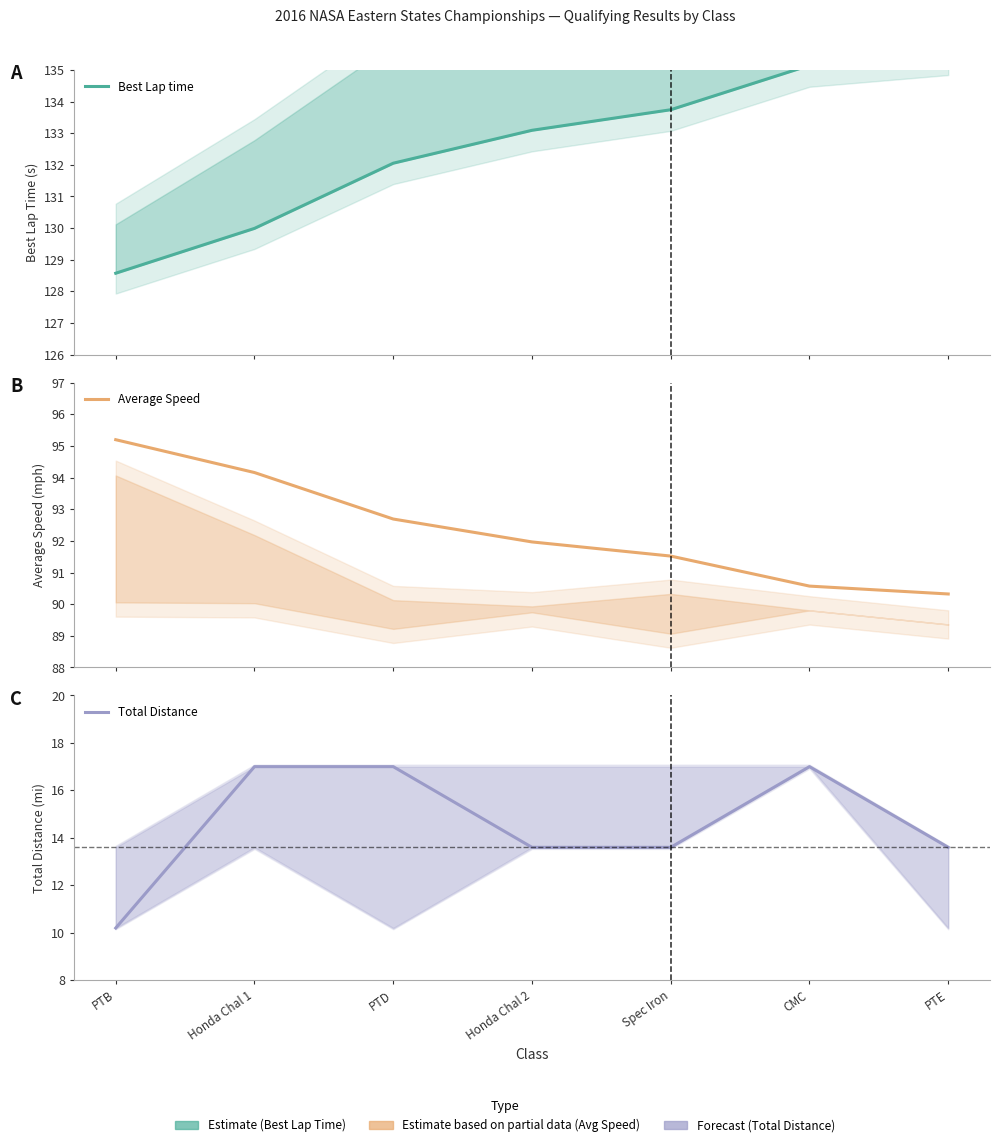

How many data points does each series have?

7